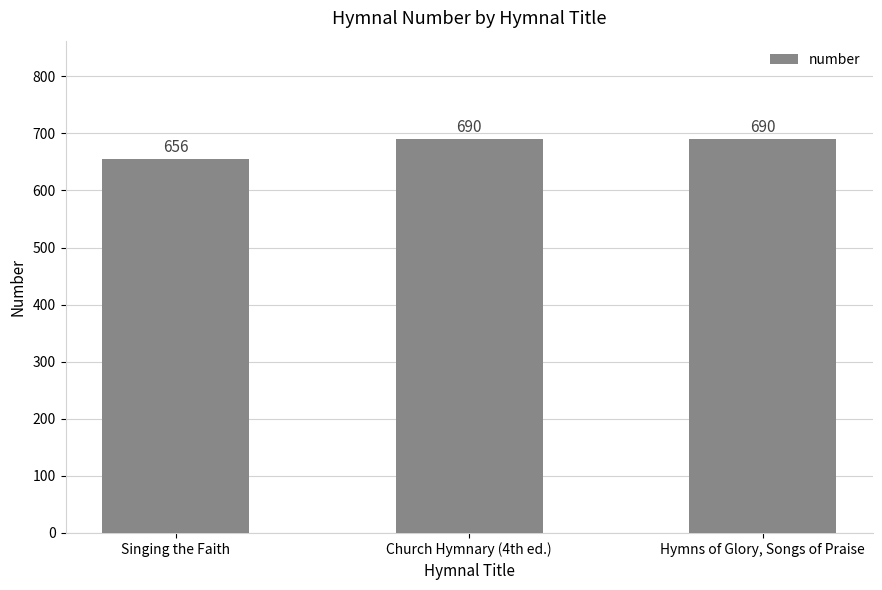

Between Singing the Faith and Hymns of Glory, Songs of Praise, which is larger?

Hymns of Glory, Songs of Praise